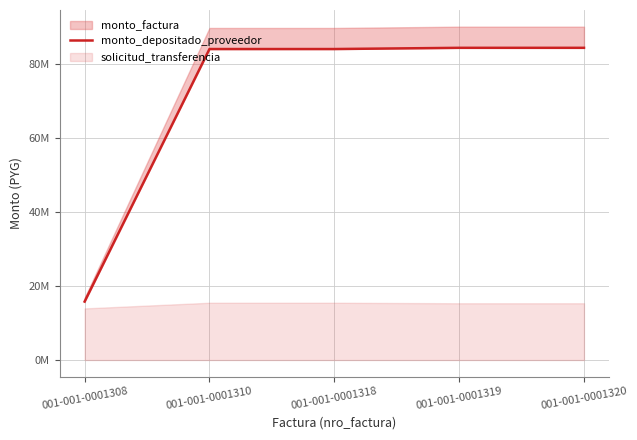

How many values are below 84032710?

1